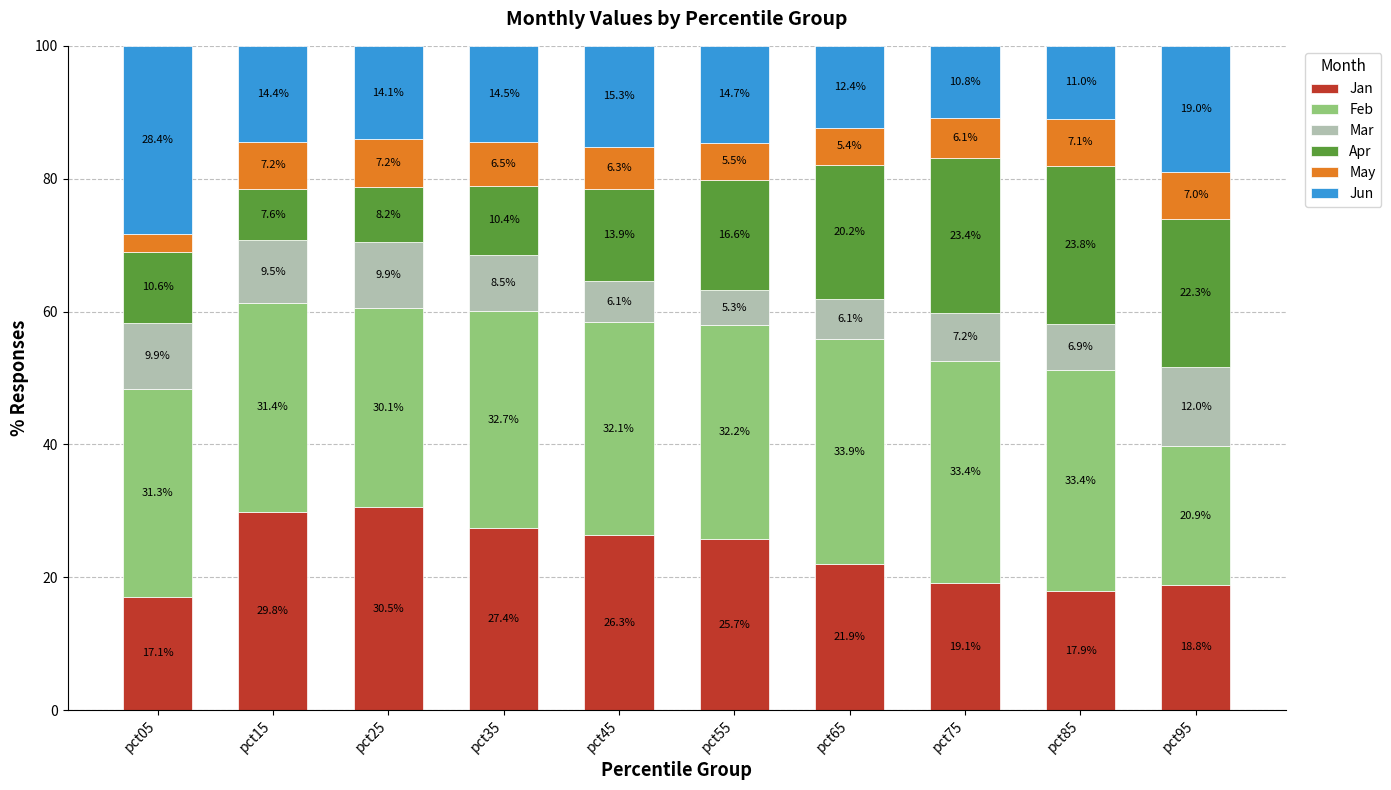

What is the total value across all series at pct05?

100.0